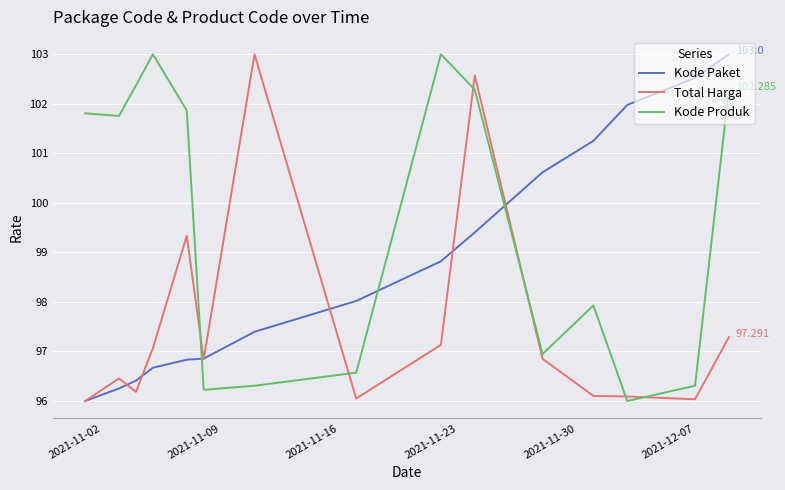

Rank the series by their average value, from lowest to highest.

Total Harga, Kode Paket, Kode Produk